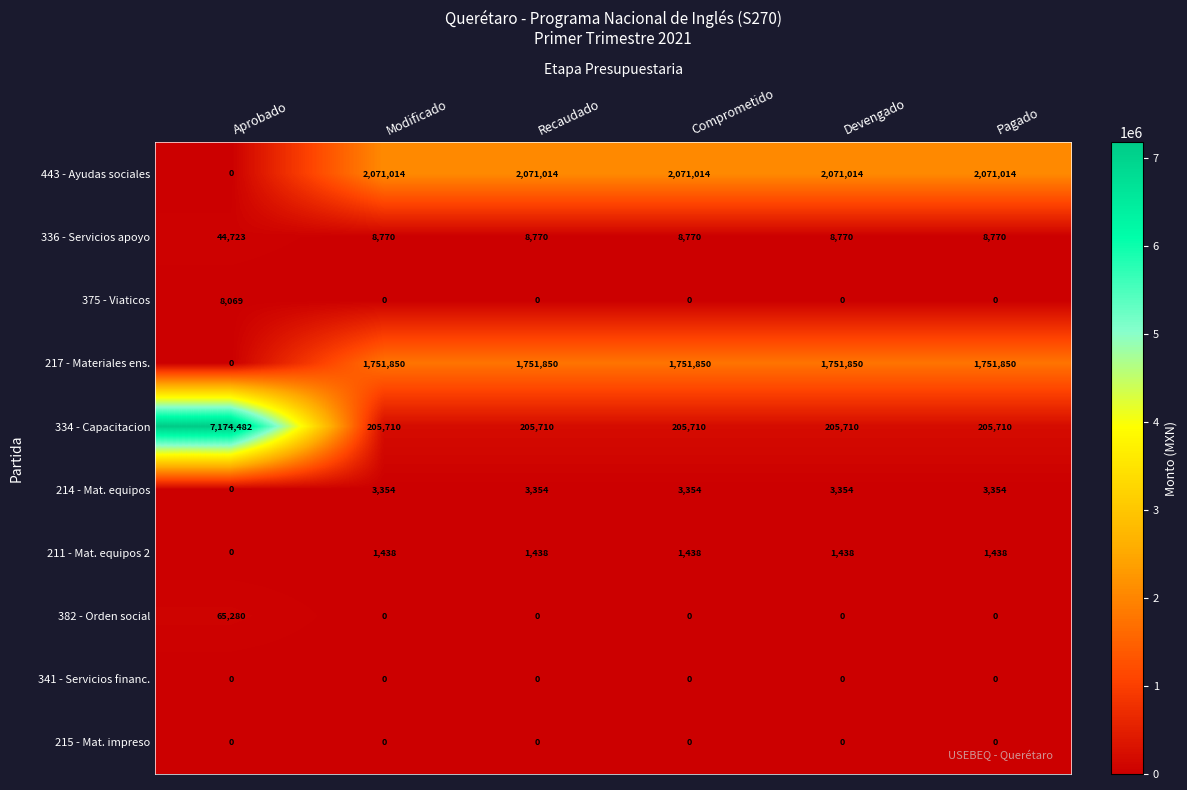

What is the maximum value shown in the chart?

7174482